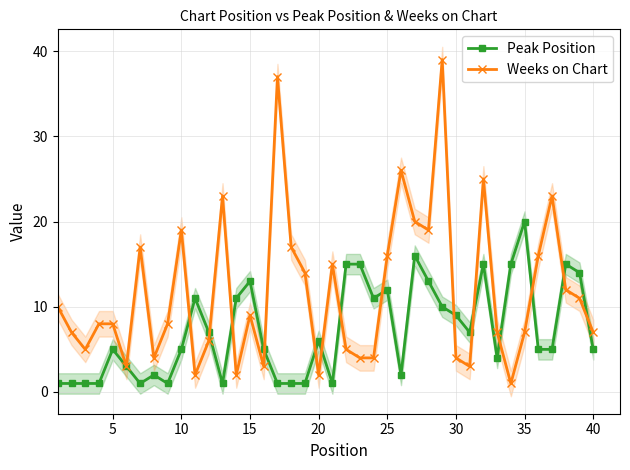

What is the sum of all Peak Position values?

287